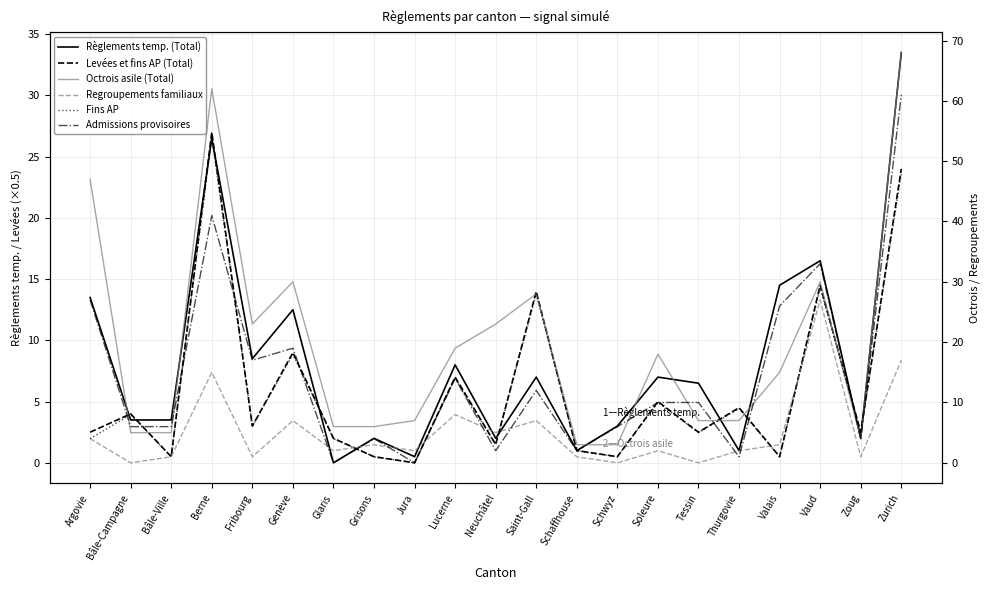

How many lines are shown in the chart?

6